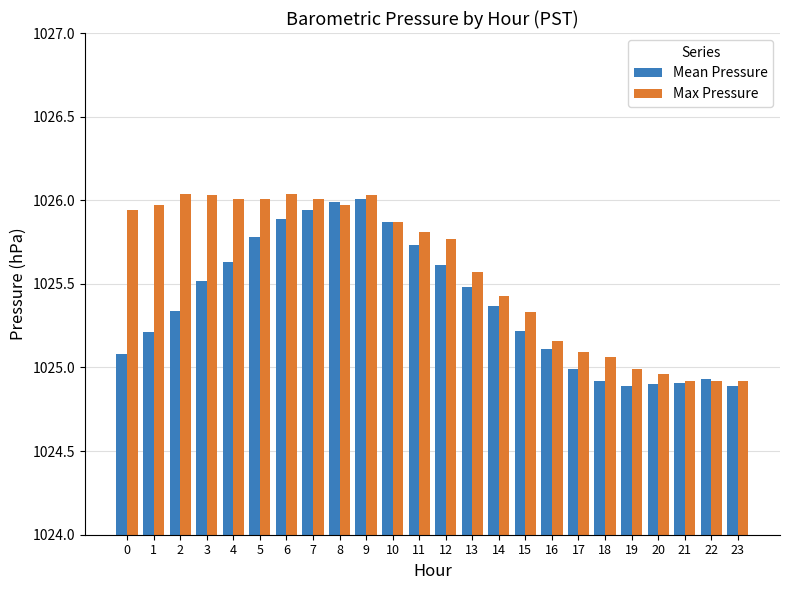

The value of Max Pressure at 9 is 645.6. True or false?

False